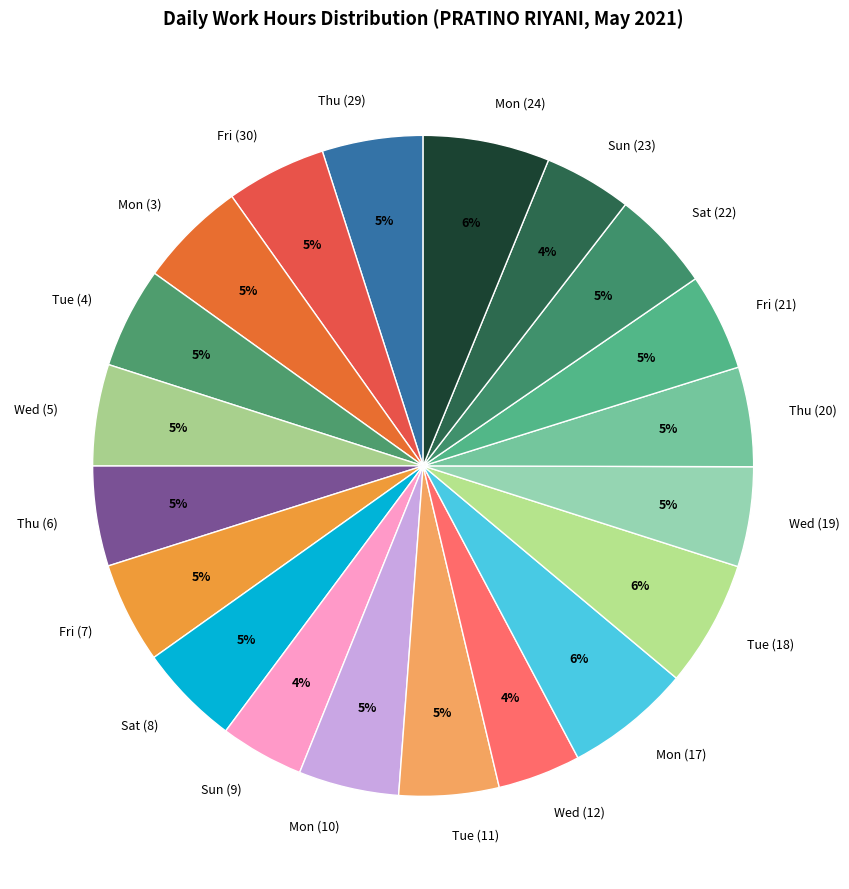

True or false: Sun (9) accounts for 14% of the total.

False